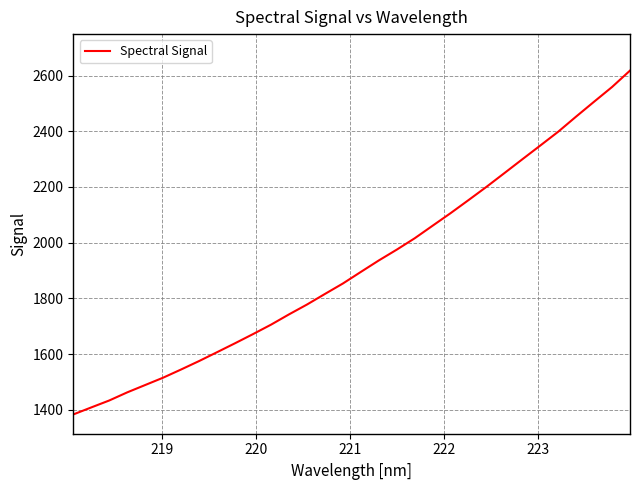

How many lines are shown in the chart?

1